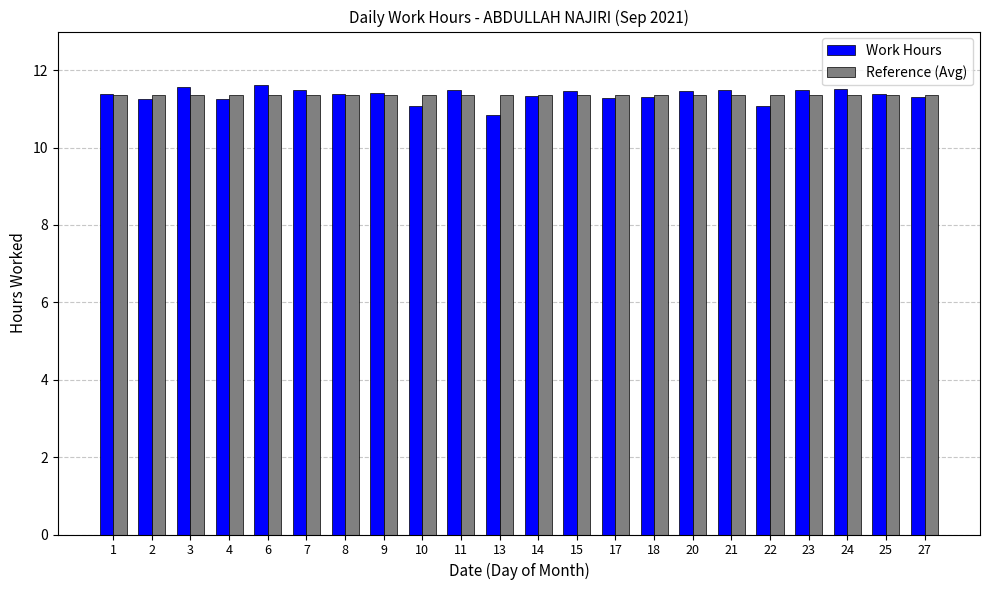

What is the average value of the Reference (Avg) series?

11.4